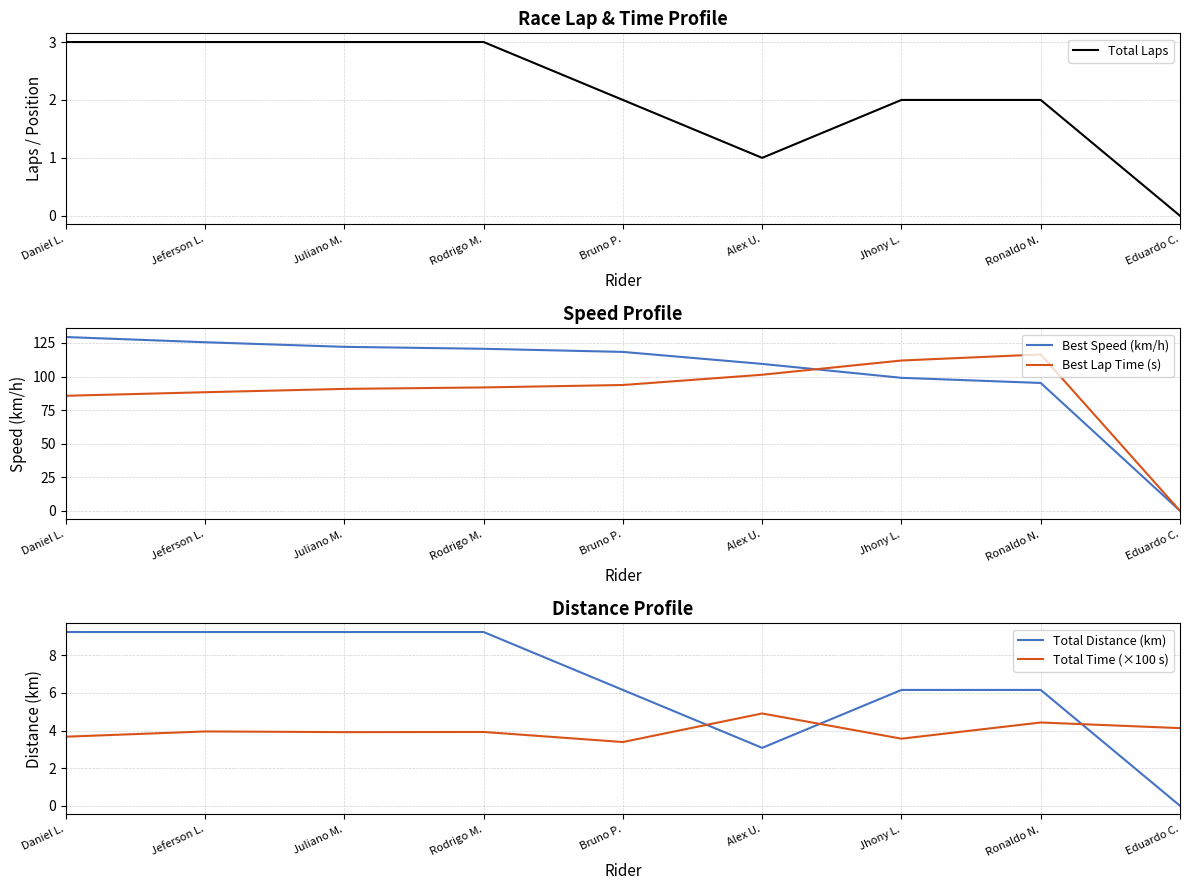

Reading left to right, extract all data points from this chart.

Total Laps: Daniel L.=3.0	Jeferson L.=3.0	Juliano M.=3.0	Rodrigo M.=3.0	Bruno P.=2.0	Alex U.=1.0	Jhony L.=2.0	Ronaldo N.=2.0	Eduardo C.=0.0
Best Speed (km/h): Daniel L.=129.4	Jeferson L.=125.5	Juliano M.=122.1	Rodrigo M.=120.7	Bruno P.=118.3	Alex U.=109.4	Jhony L.=99.1	Ronaldo N.=95.2	Eduardo C.=0.0
Best Lap Time (s): Daniel L.=85.7	Jeferson L.=88.3	Juliano M.=90.8	Rodrigo M.=91.9	Bruno P.=93.7	Alex U.=101.3	Jhony L.=111.9	Ronaldo N.=116.5	Eduardo C.=0.0
Total Distance (km): Daniel L.=9.2	Jeferson L.=9.2	Juliano M.=9.2	Rodrigo M.=9.2	Bruno P.=6.2	Alex U.=3.1	Jhony L.=6.2	Ronaldo N.=6.2	Eduardo C.=0.0
Total Time (×100 s): Daniel L.=3.7	Jeferson L.=4.0	Juliano M.=3.9	Rodrigo M.=3.9	Bruno P.=3.4	Alex U.=4.9	Jhony L.=3.6	Ronaldo N.=4.4	Eduardo C.=4.1